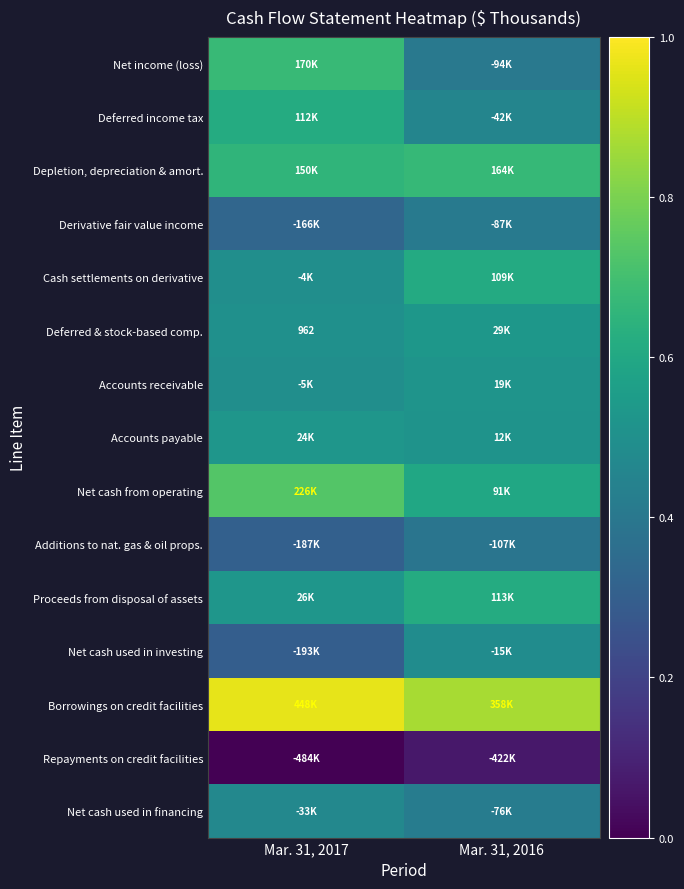

How many series are shown in this chart?

15